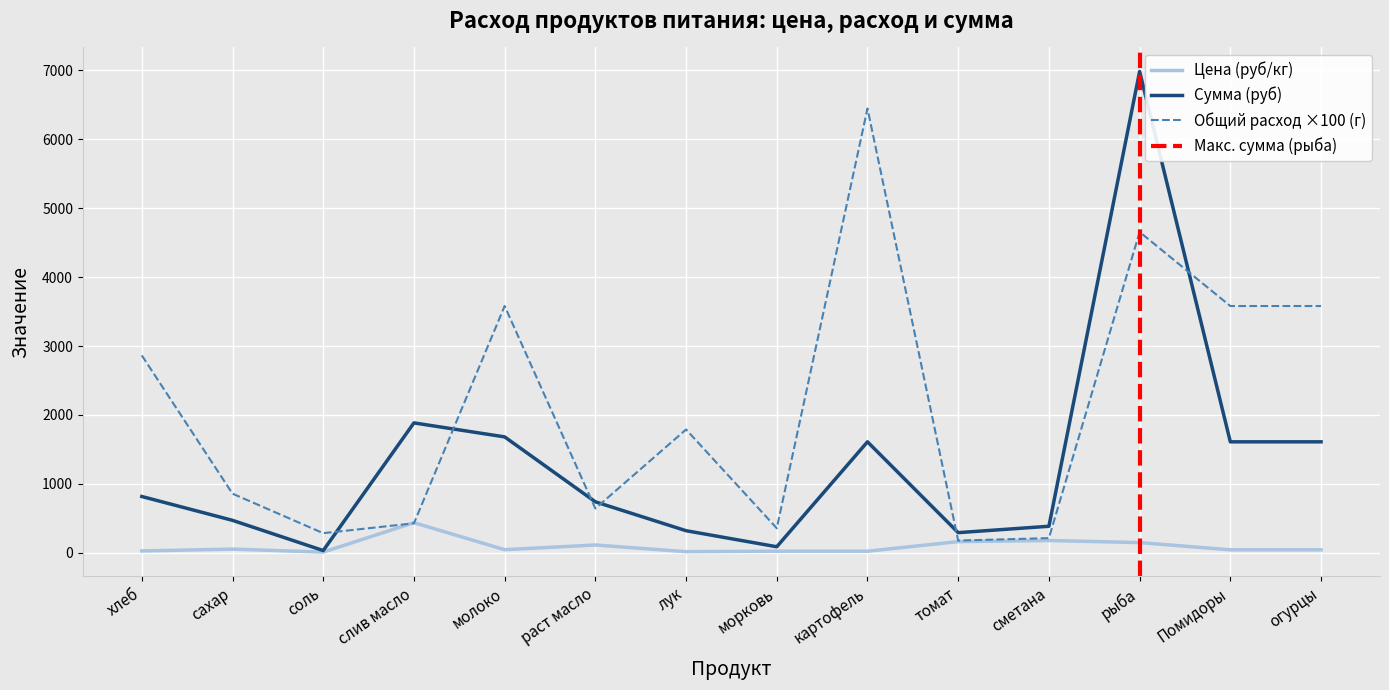

The Общий расход (кг) series shows 3.3 at раст масло. True or false?

False